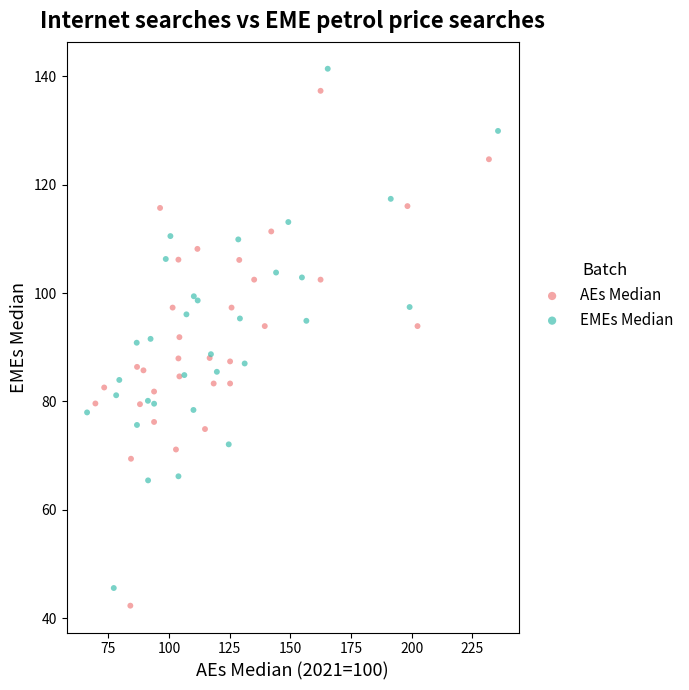

Which series contains the lowest Y value?

AEs Median